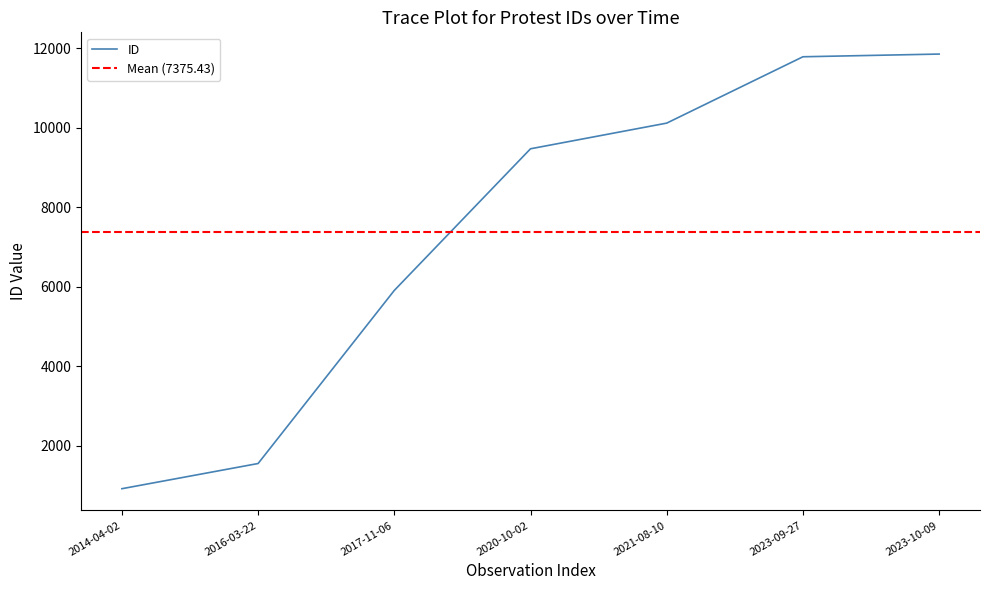

What is the value of the 7th point from the left?

11859